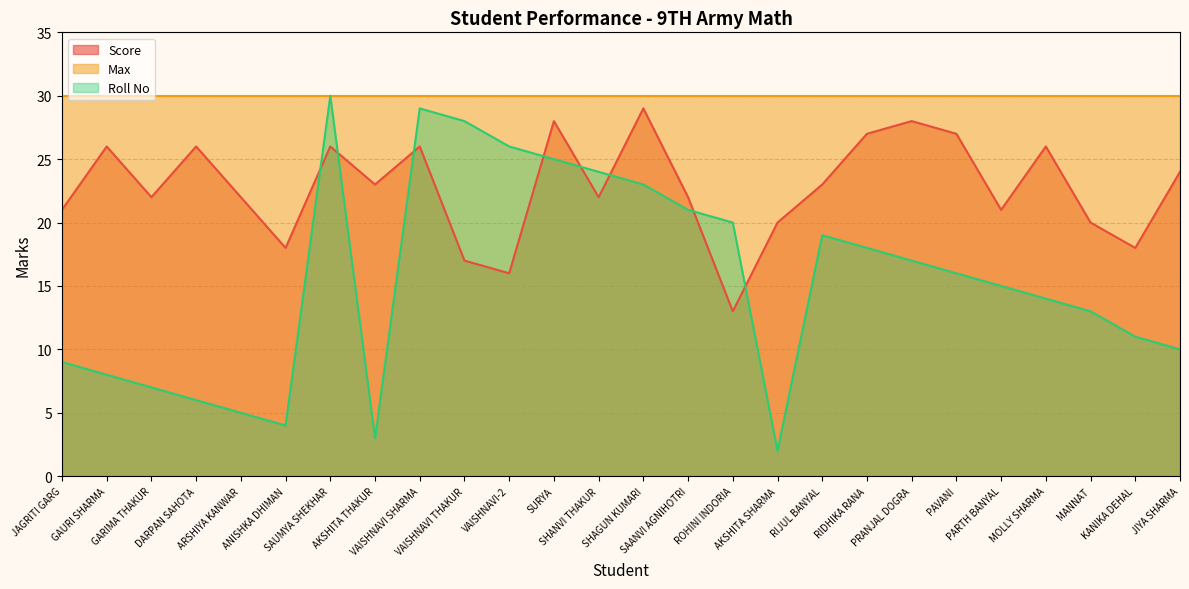

Reading left to right, extract all data points from this chart.

Score: 21	26	22	26	22	18	26	23	26	17	16	28	22	29	22	13	20	23	27	28	27	21	26	20	18	24
Roll No: 9	8	7	6	5	4	30	3	29	28	26	25	24	23	21	20	2	19	18	17	16	15	14	13	11	10